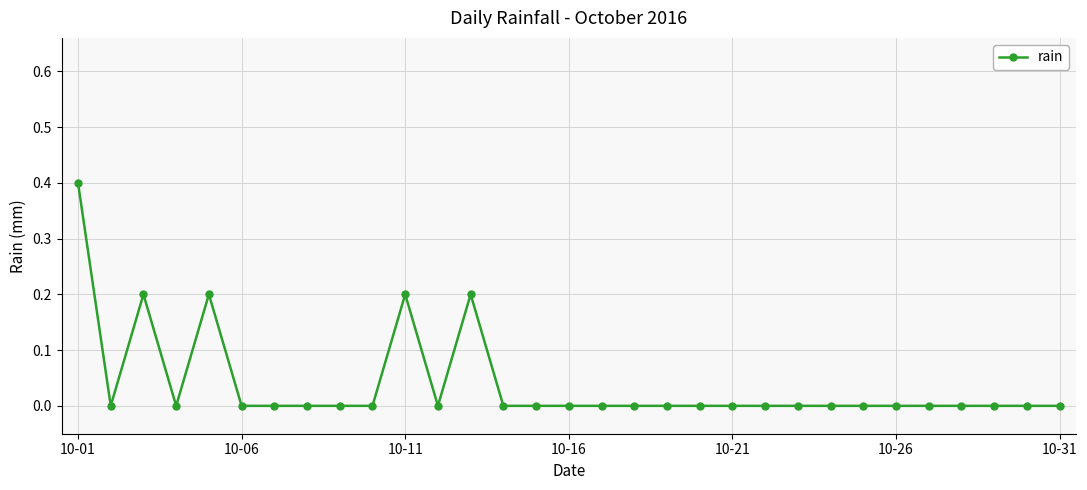

What is the sum of all values?

1.2